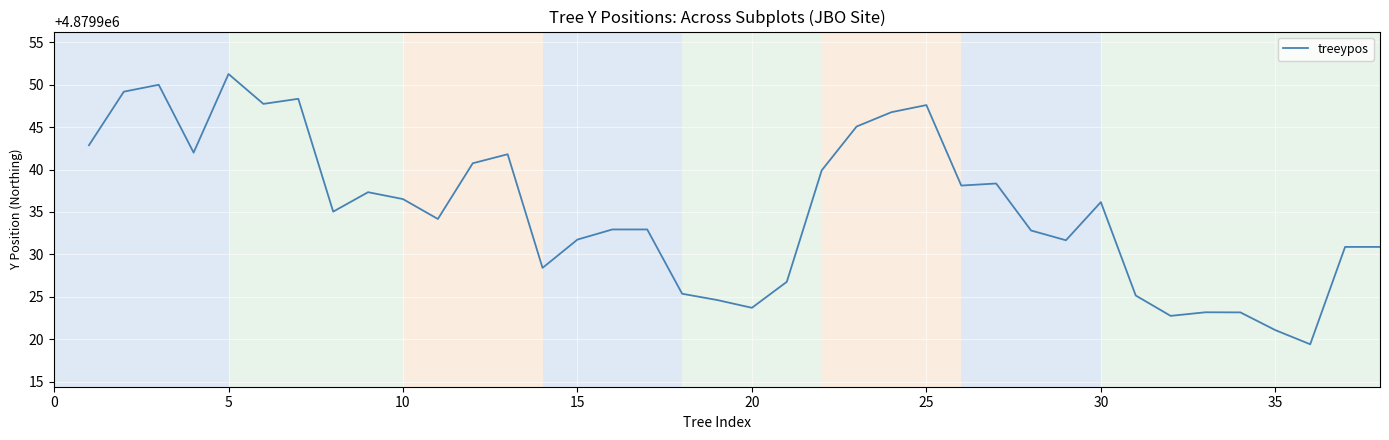

What is the minimum value shown in the chart?

4879919.4